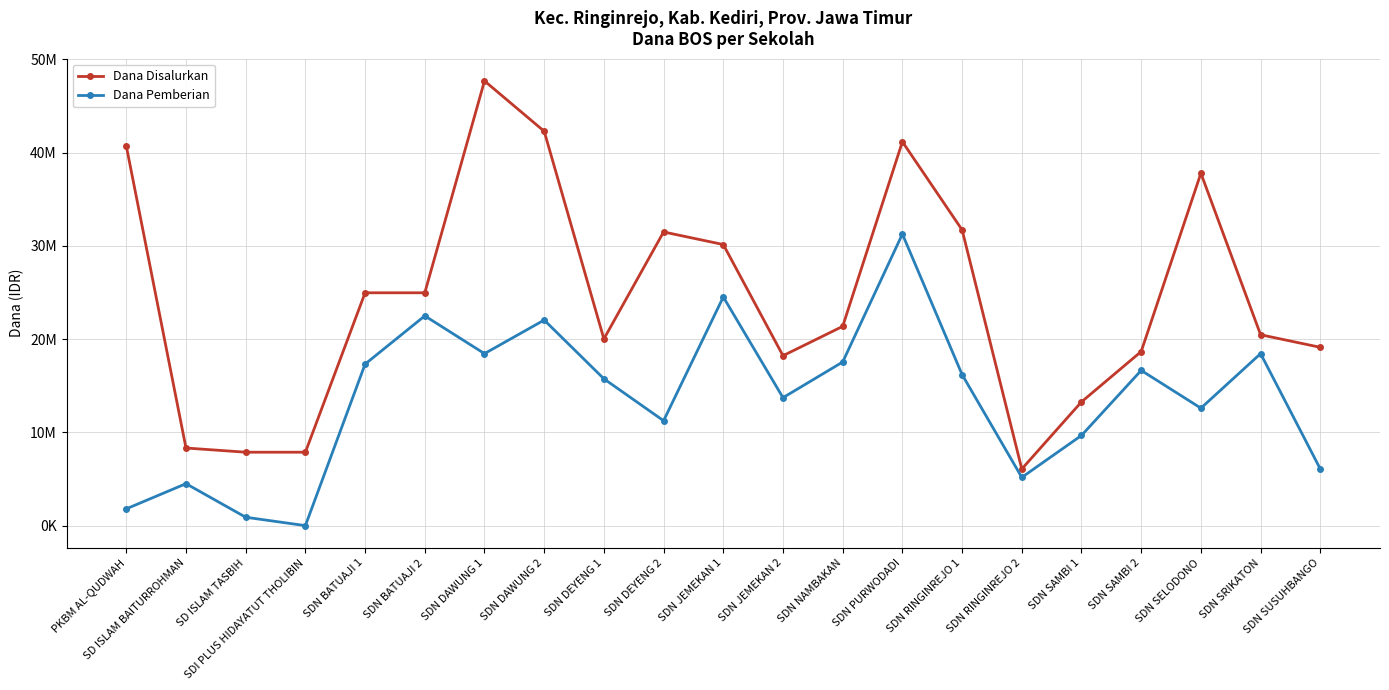

At which label does Dana Disalurkan reach its peak?

SDN DAWUNG 1